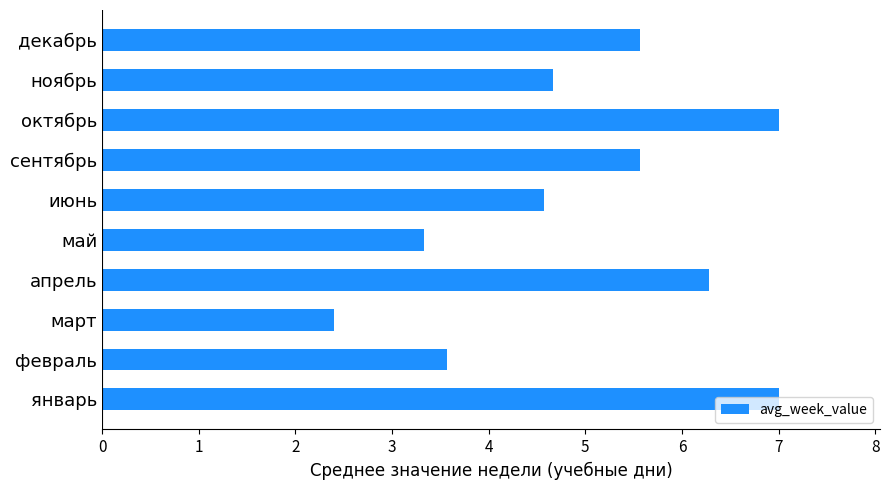

How many bars are there in total?

10